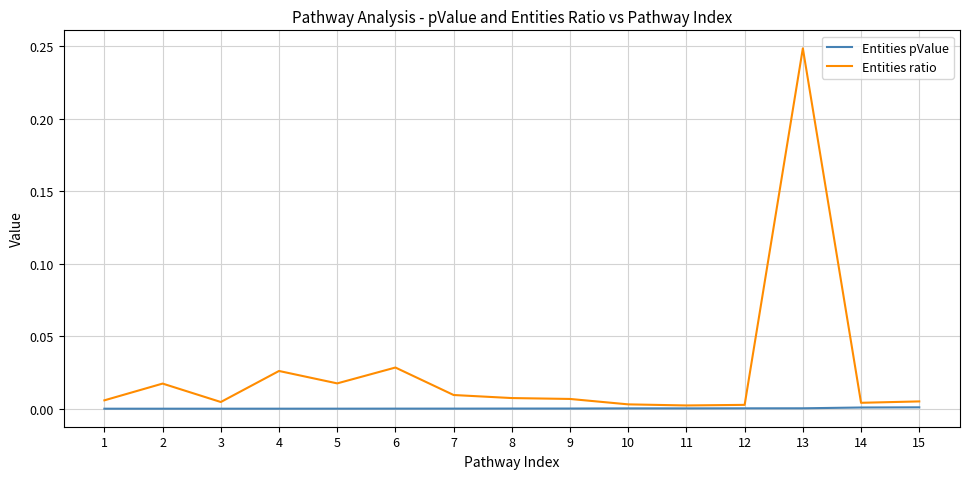

The Entities ratio series shows 0.0 at 4. True or false?

True